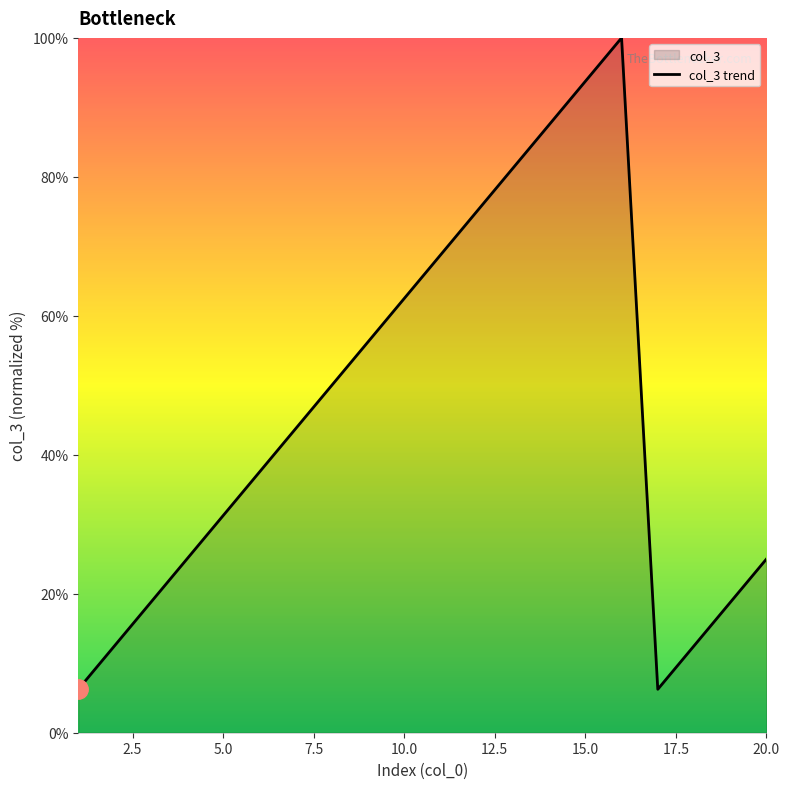

Is it true that the value at 14 is 87.5?

True